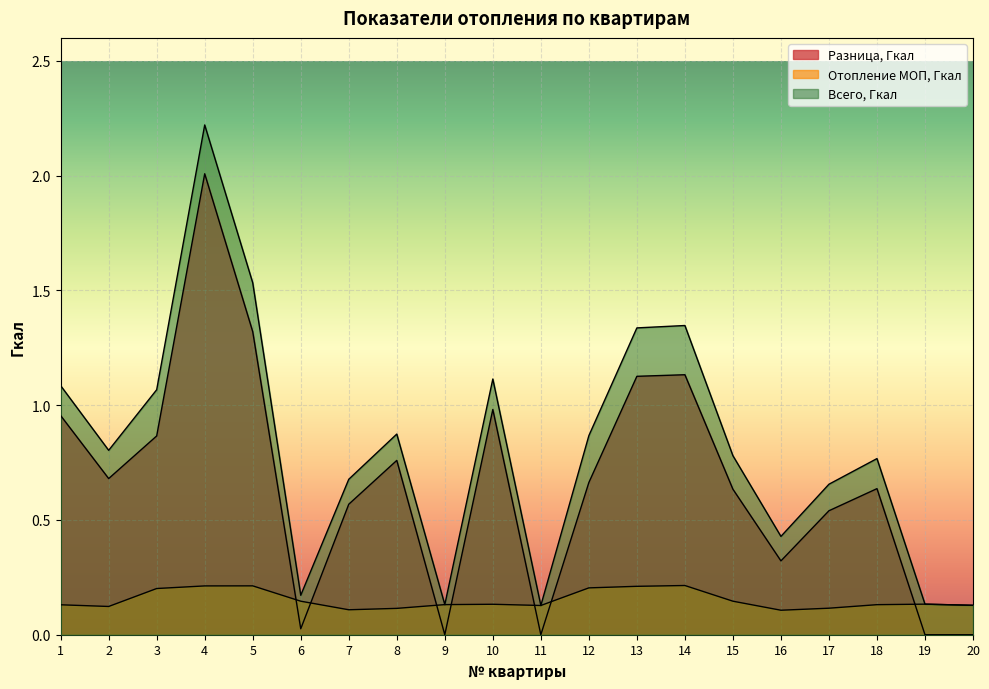

At how many categories does at least one series exceed 0?

20